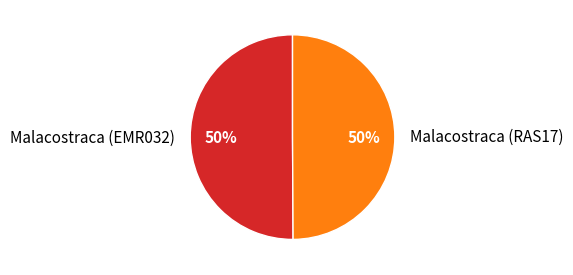

True or false: Malacostraca (RAS17) accounts for 43% of the total.

False